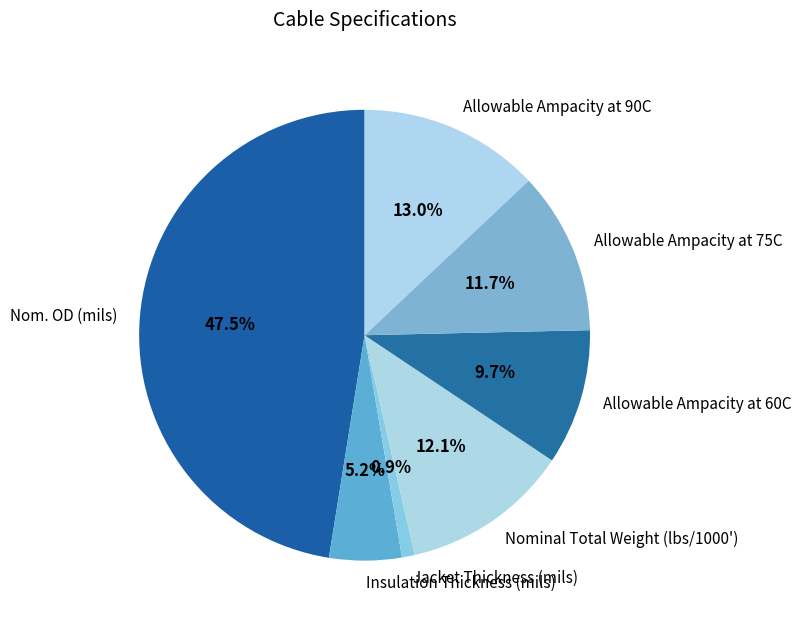

Is it true that Allowable Ampacity at 75C is 12% of the pie?

True